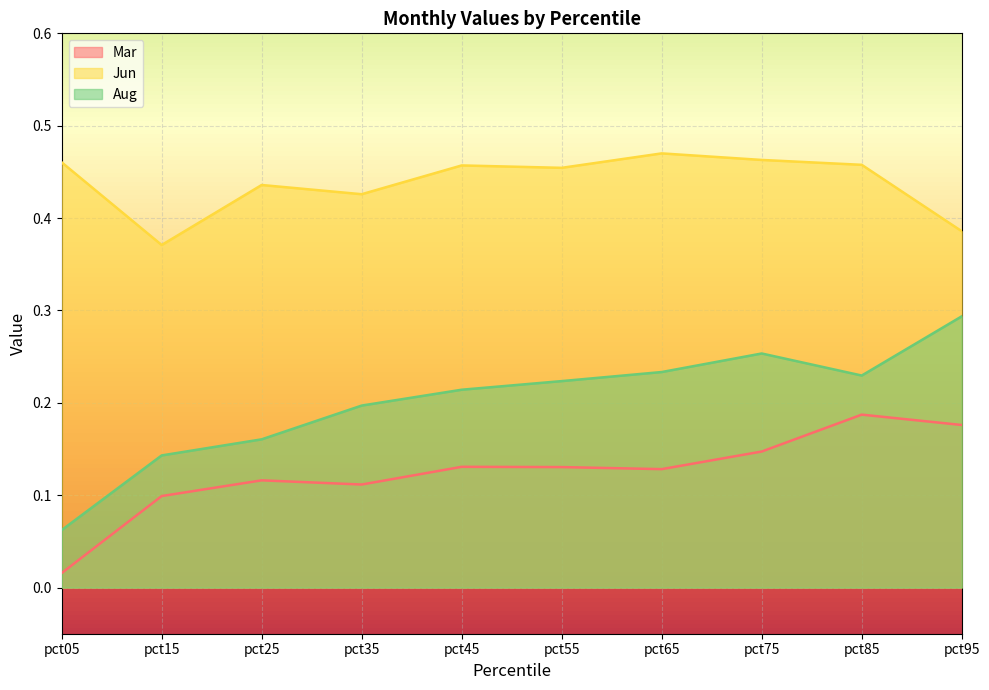

Rank the series by their maximum value, from lowest to highest.

Mar, Aug, Jun